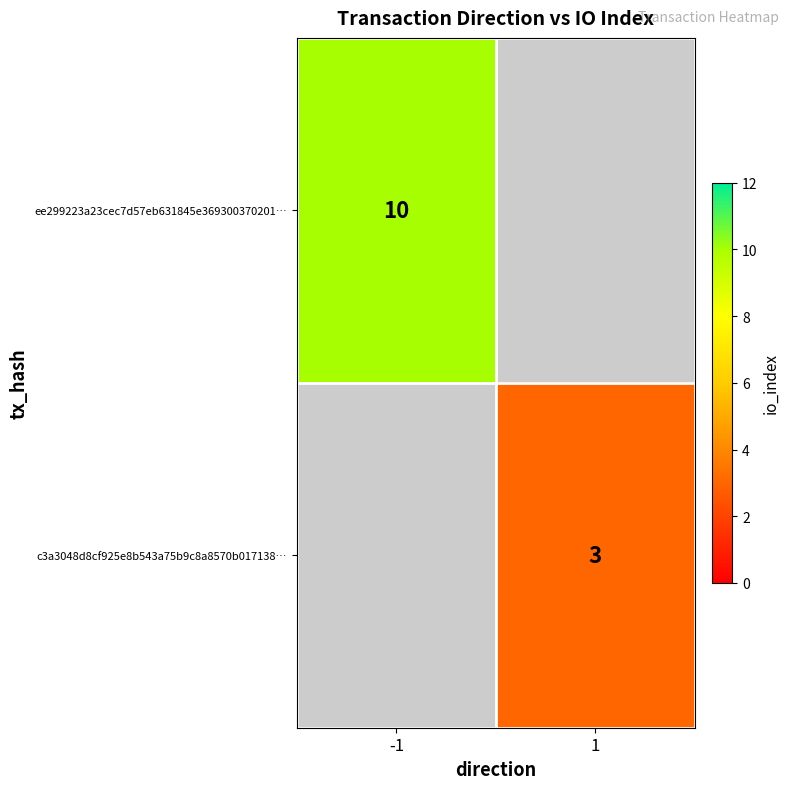

Is it true that c3a3048d8cf925e8b543a75b9c8a8570b017138… equals 3 at 1?

True